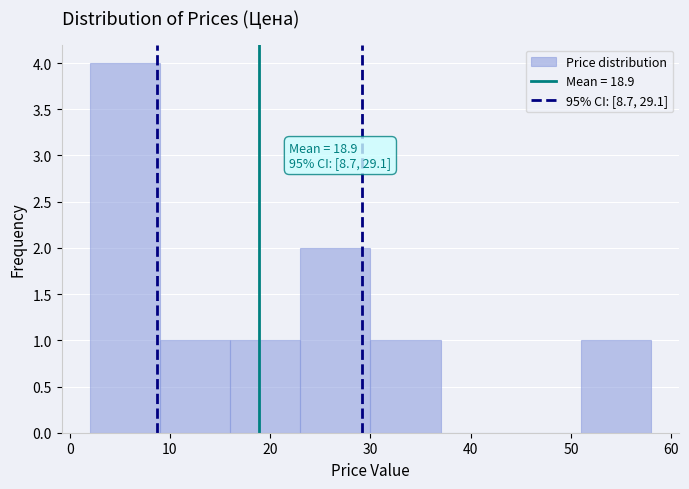

Over which range of the x-axis is the bar tallest?

2 to 9